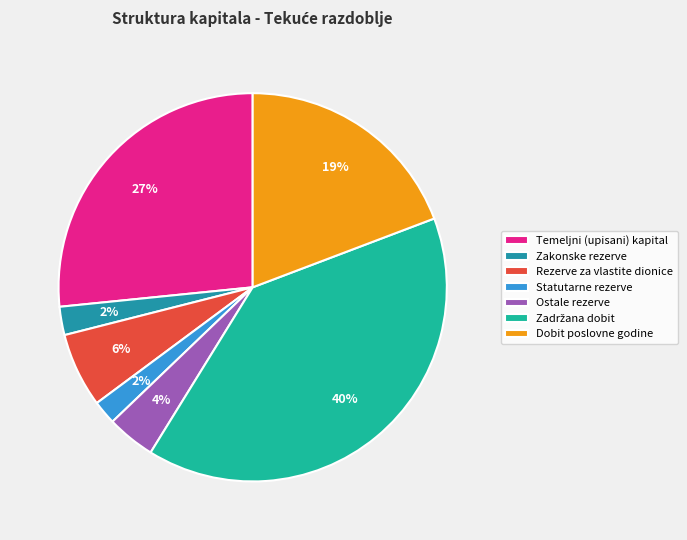

Which has a higher value, Temeljni (upisani) kapital or Zakonske rezerve?

Temeljni (upisani) kapital